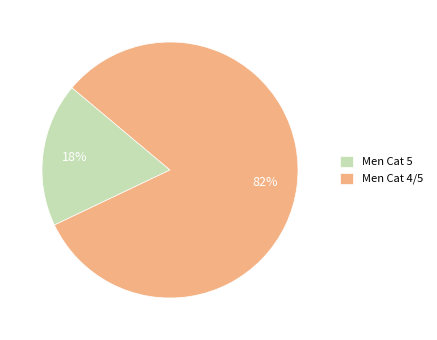

Combined, do Men Cat 4/5 and Men Cat 5 account for over 50%?

Yes